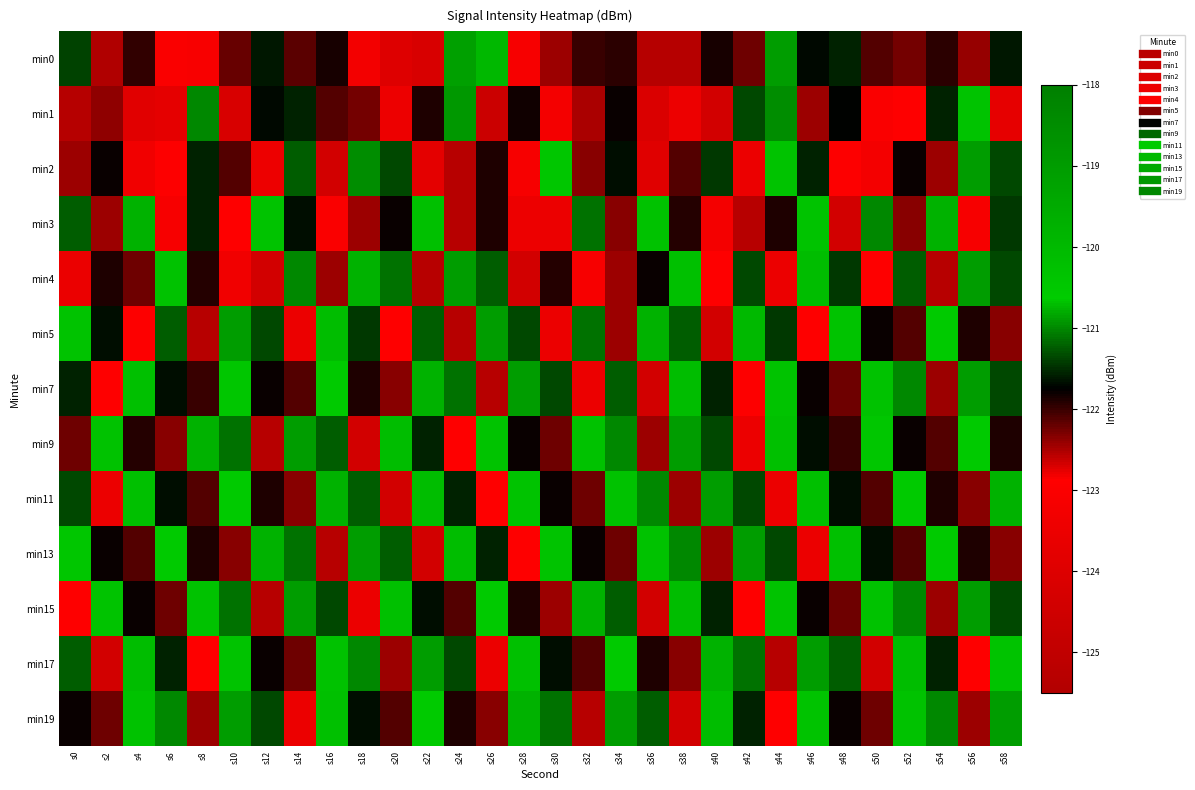

What is the maximum value shown in the chart?

-119.1